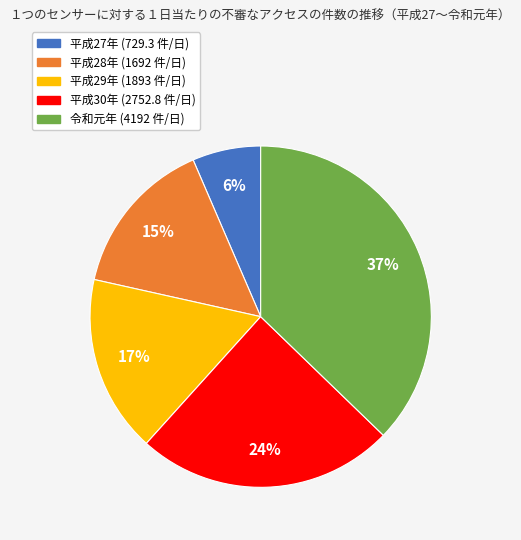

Is there a majority slice in this chart?

No